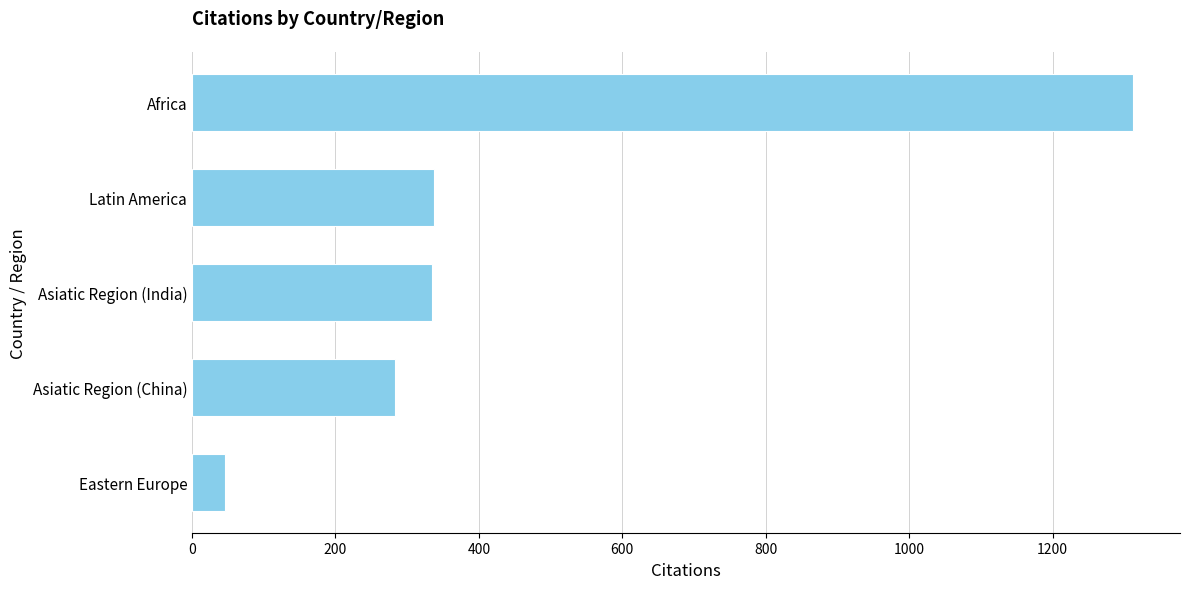

What is the difference between the second highest and minimum values?

292